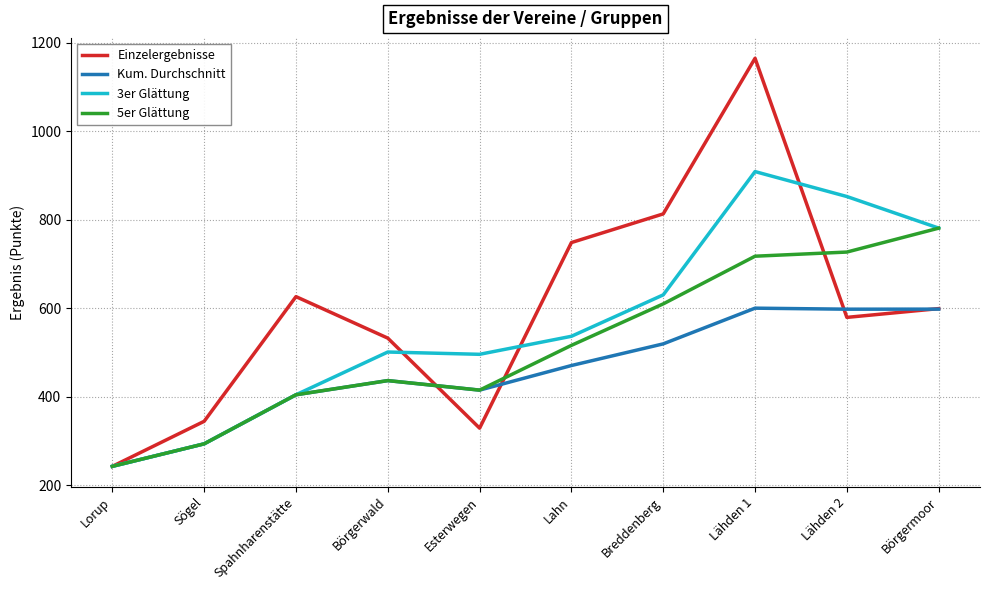

What value does the Einzelergebnisse series have at Börgerwald?

532.3